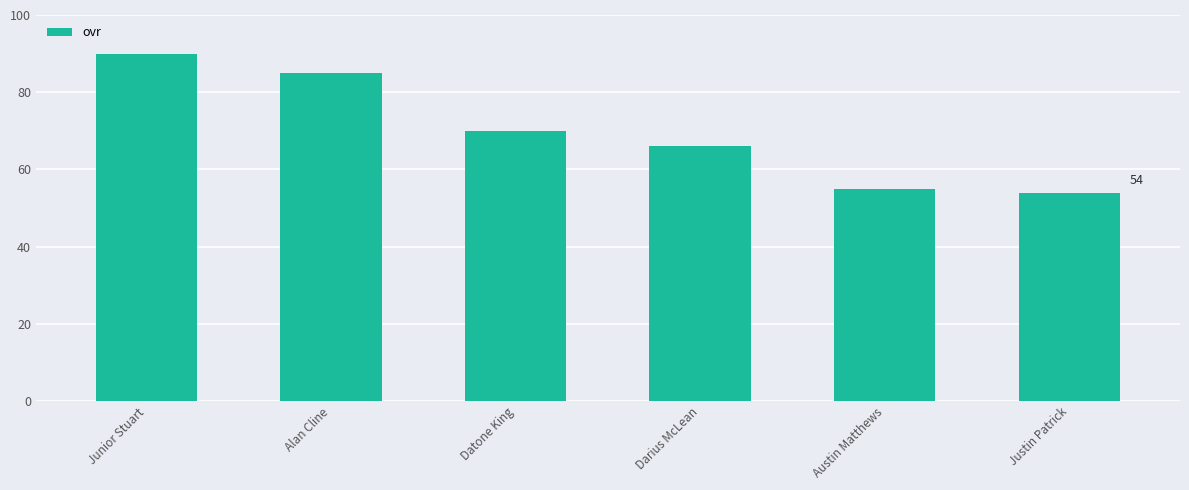

What position from the right is Austin Matthews?

2